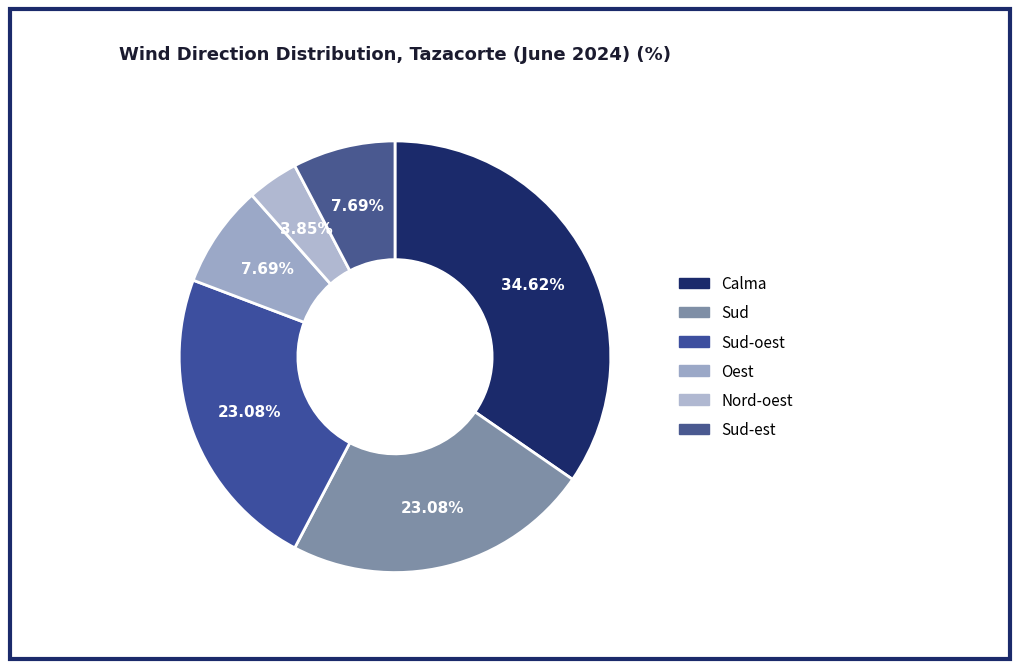

Rank the categories by value from highest to lowest.

Calma, Sud, Sud-oest, Oest, Sud-est, Nord-oest